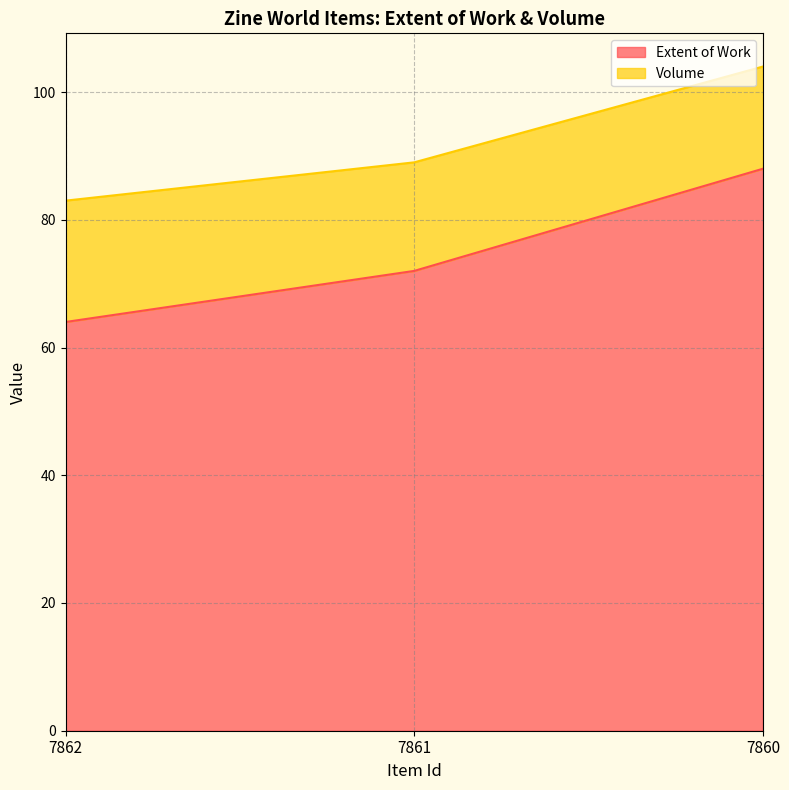

Count the number of values greater than 72.

1